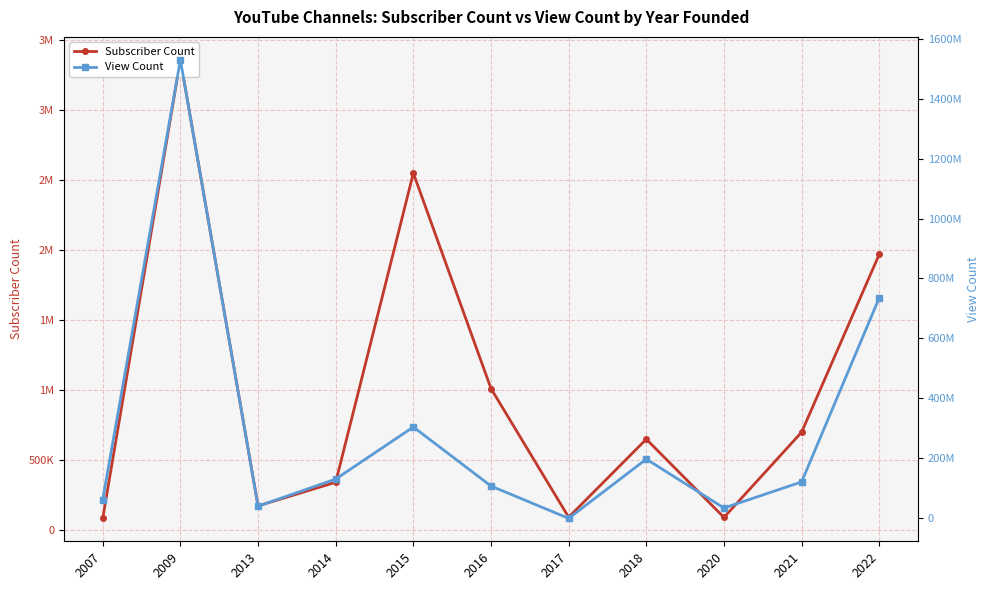

Does the chart have visible grid lines?

Yes